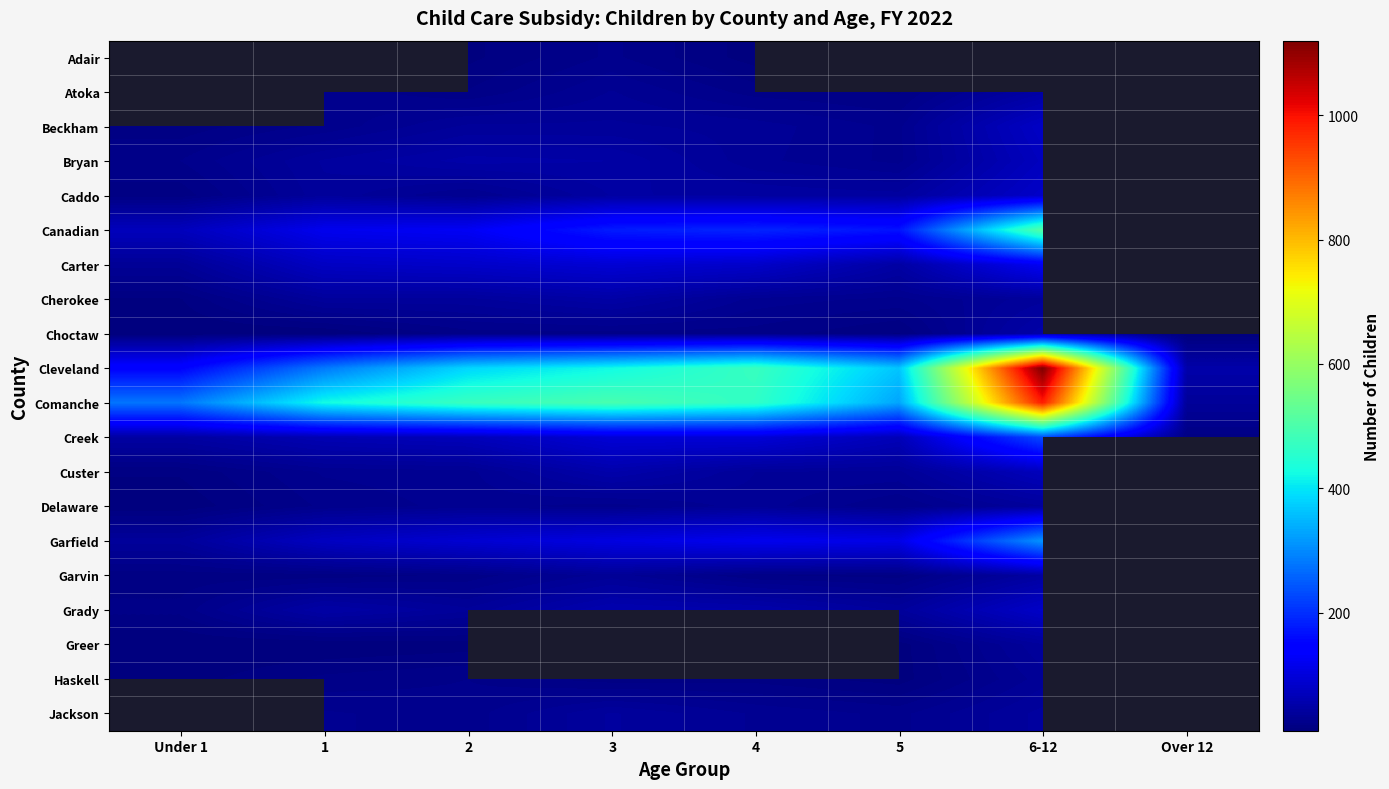

Which has a higher value, 4 or 1?

1